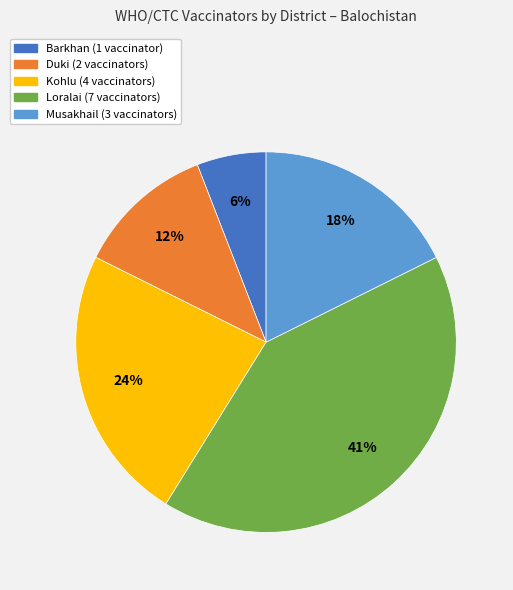

To the nearest percent, what portion does Loralai represent?

41%